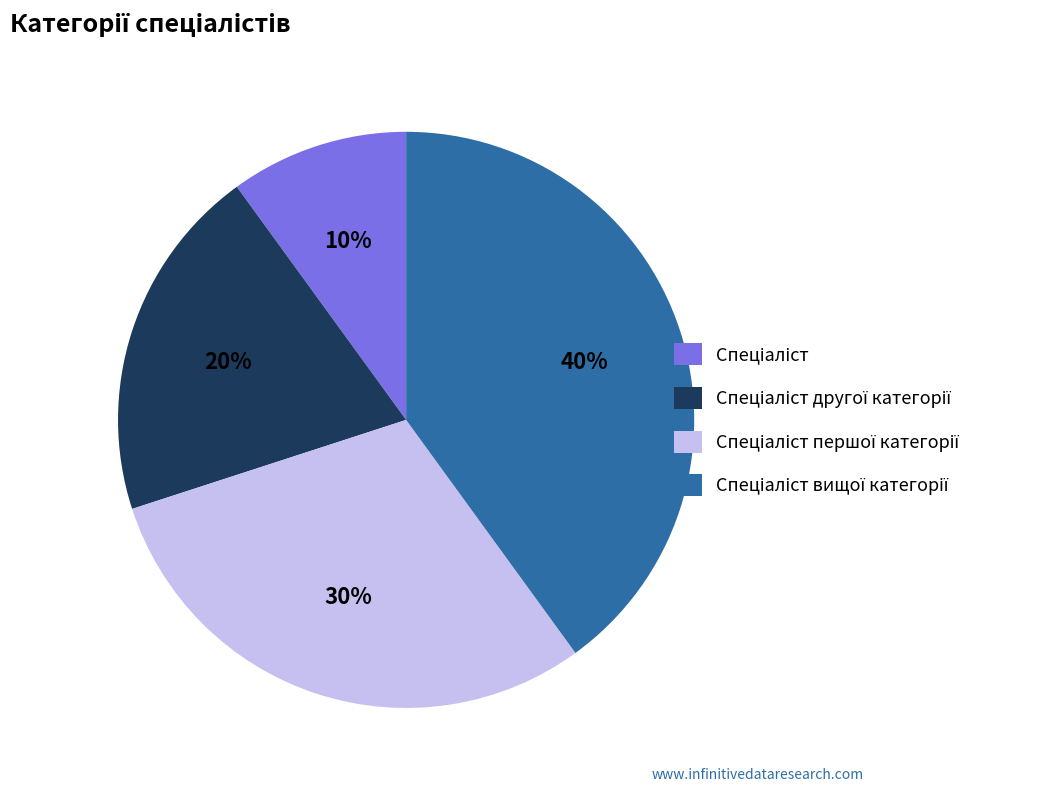

How many slices are in this pie chart?

4